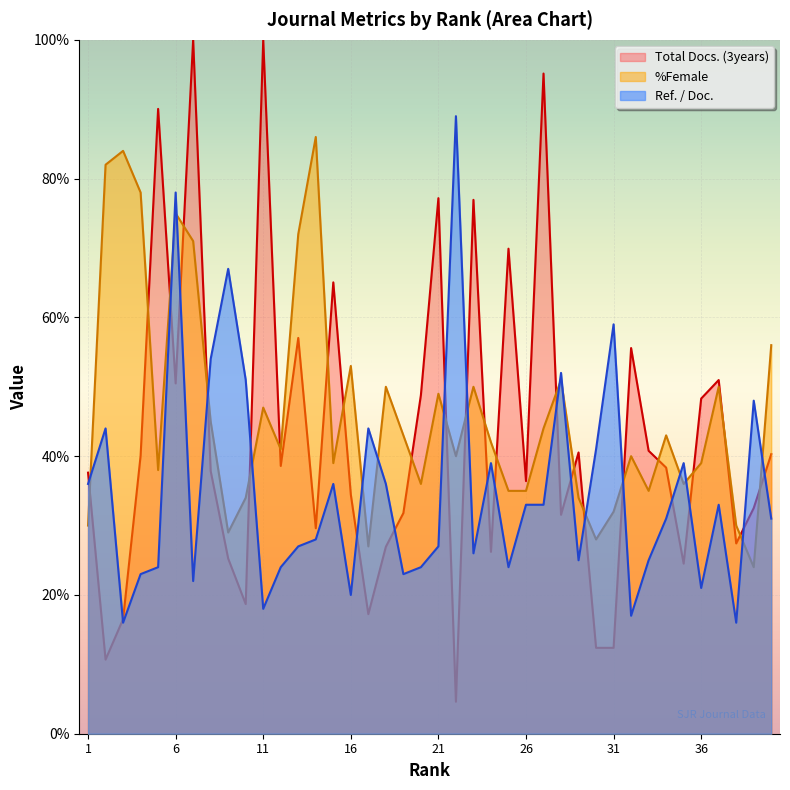

True or false: %Female has more than 1 points higher than both neighbors.

True